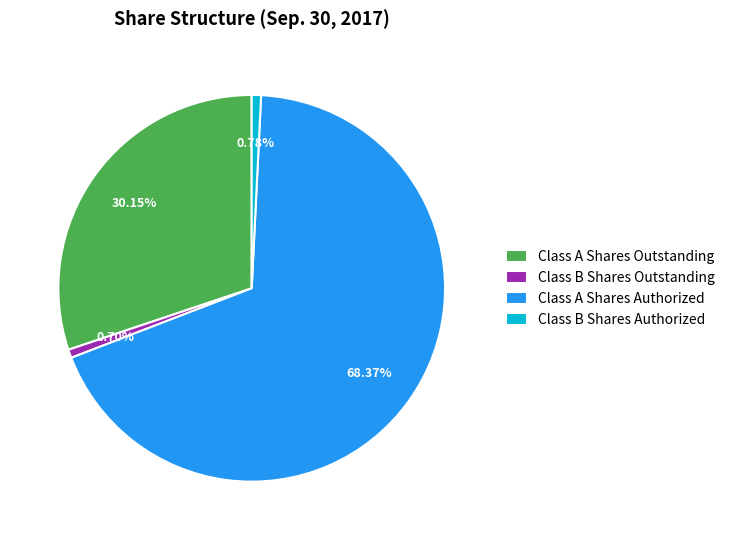

Approximately how many times larger is the value at Class A Shares Authorized compared to Class B Shares Outstanding?

97.5